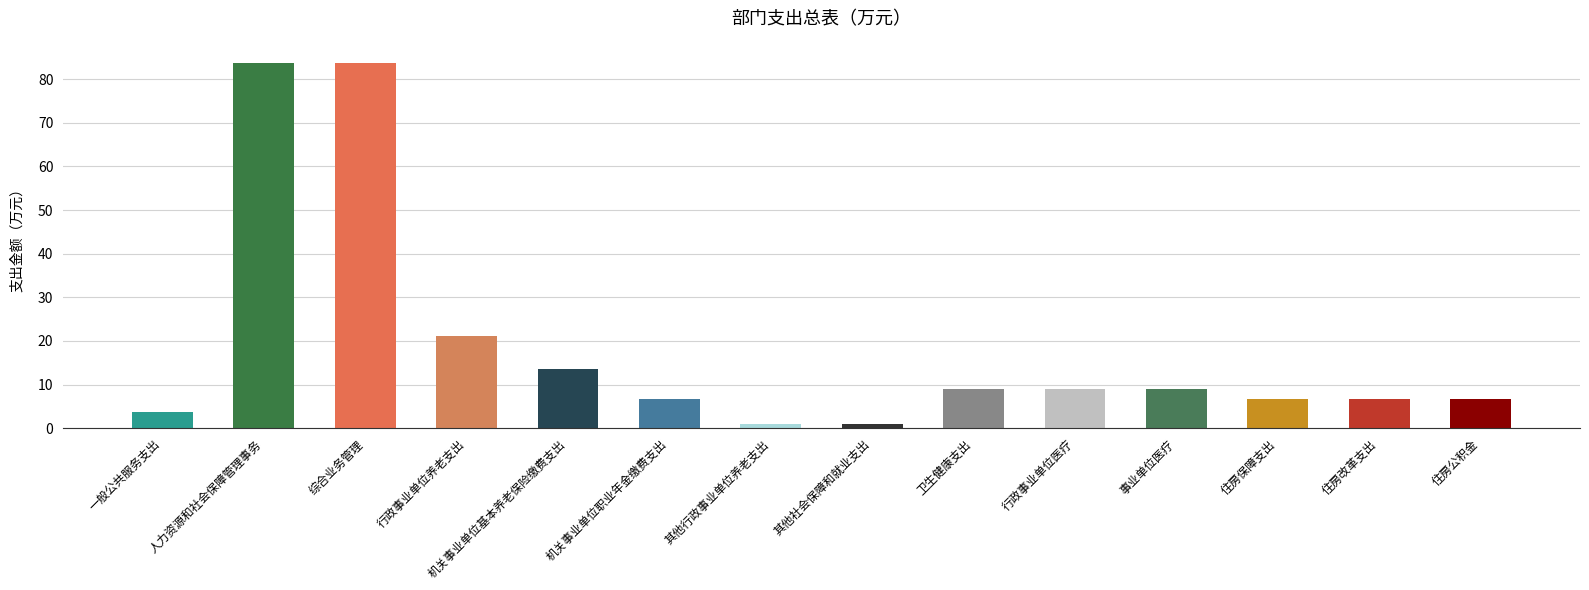

What is the label of the 13th bar from the left?

住房改革支出